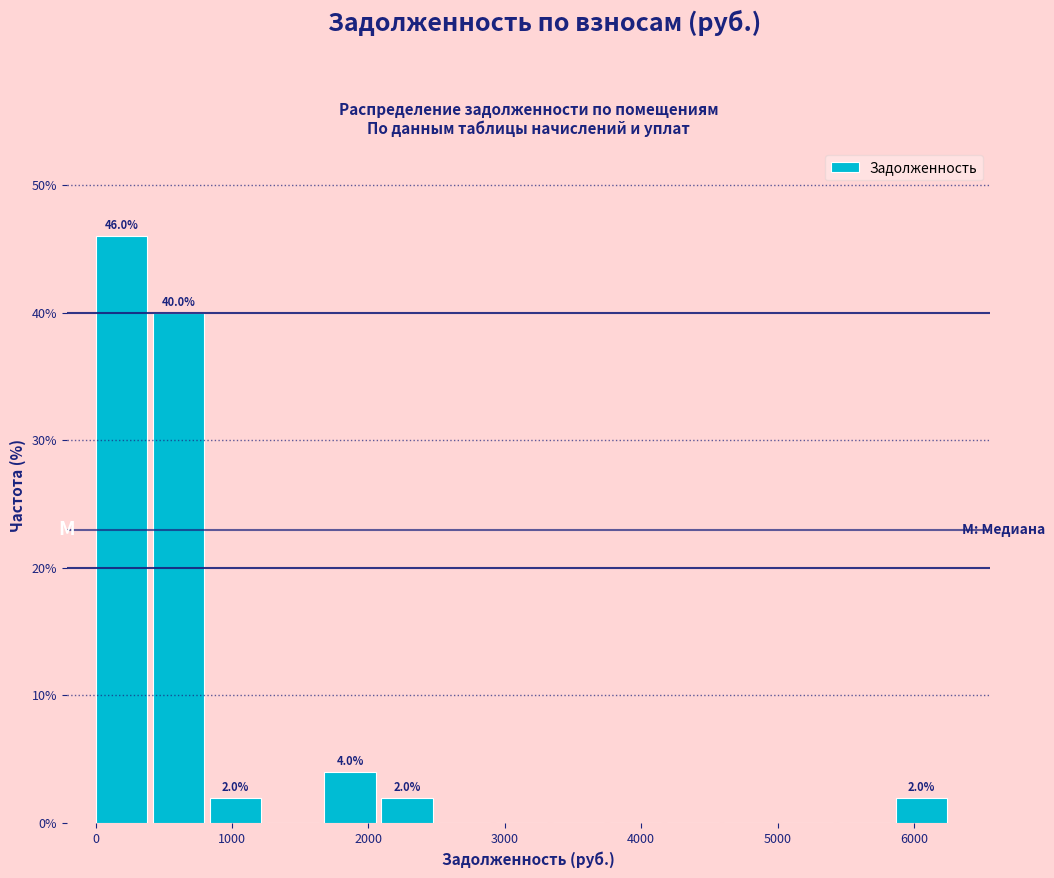

Over which range of the x-axis is the bar tallest?

0 to 400